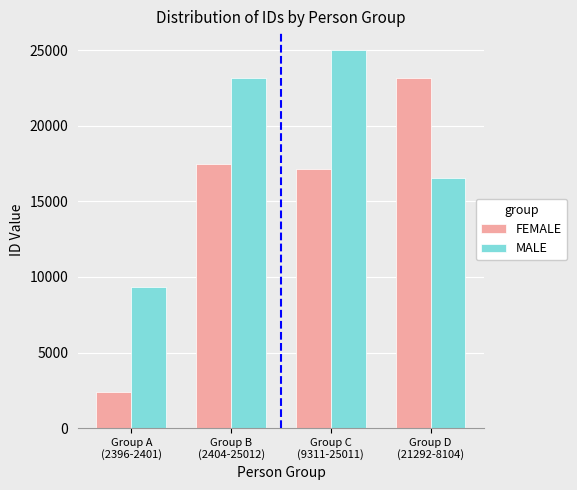

What is the difference between the maximum and second lowest values in the FEMALE series?

5990